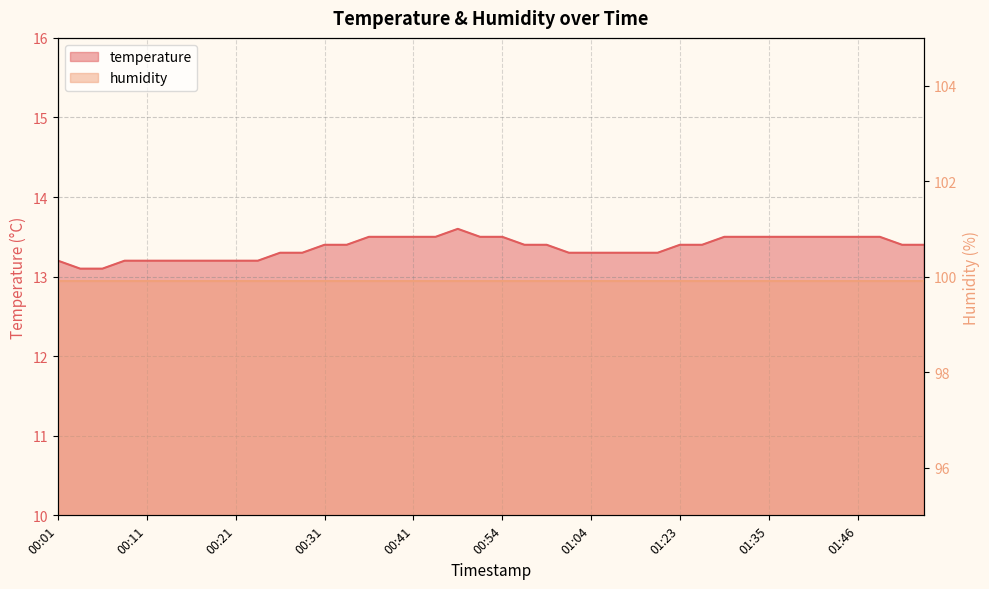

At which label is the value closest to 13?

00:04